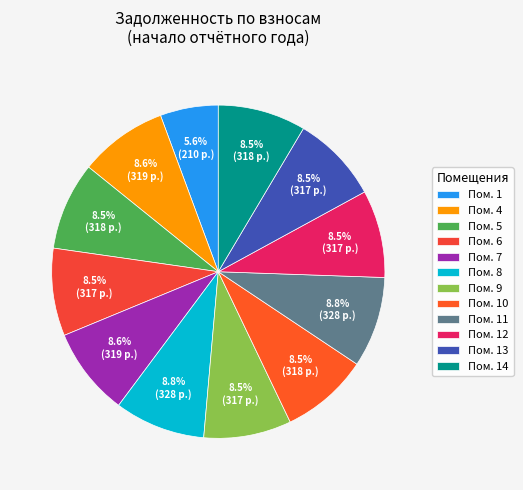

What is the smallest slice in the pie chart?

Пом. 1